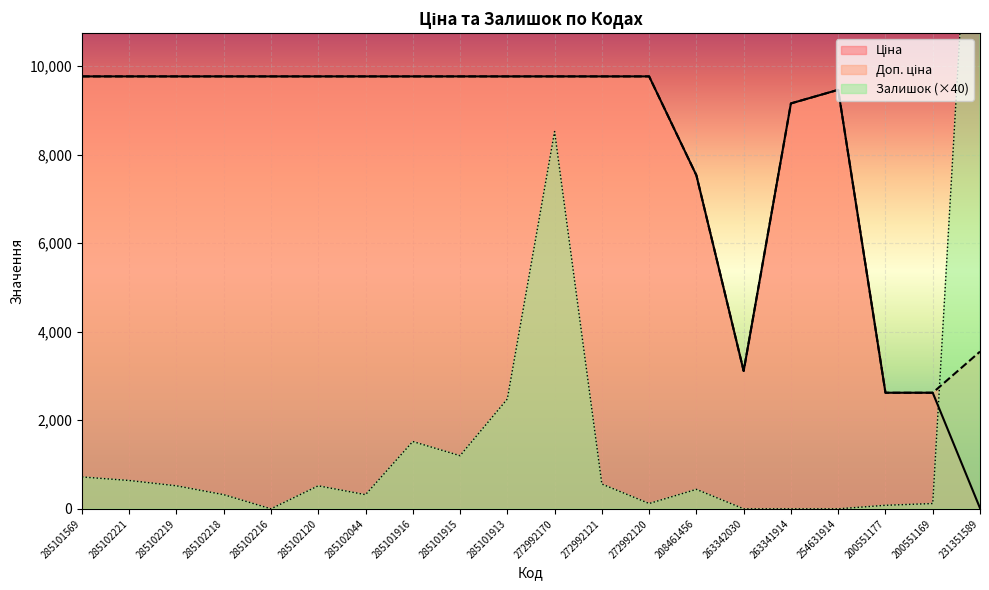

Between 285102218 and 200551177, which is larger?

285102218